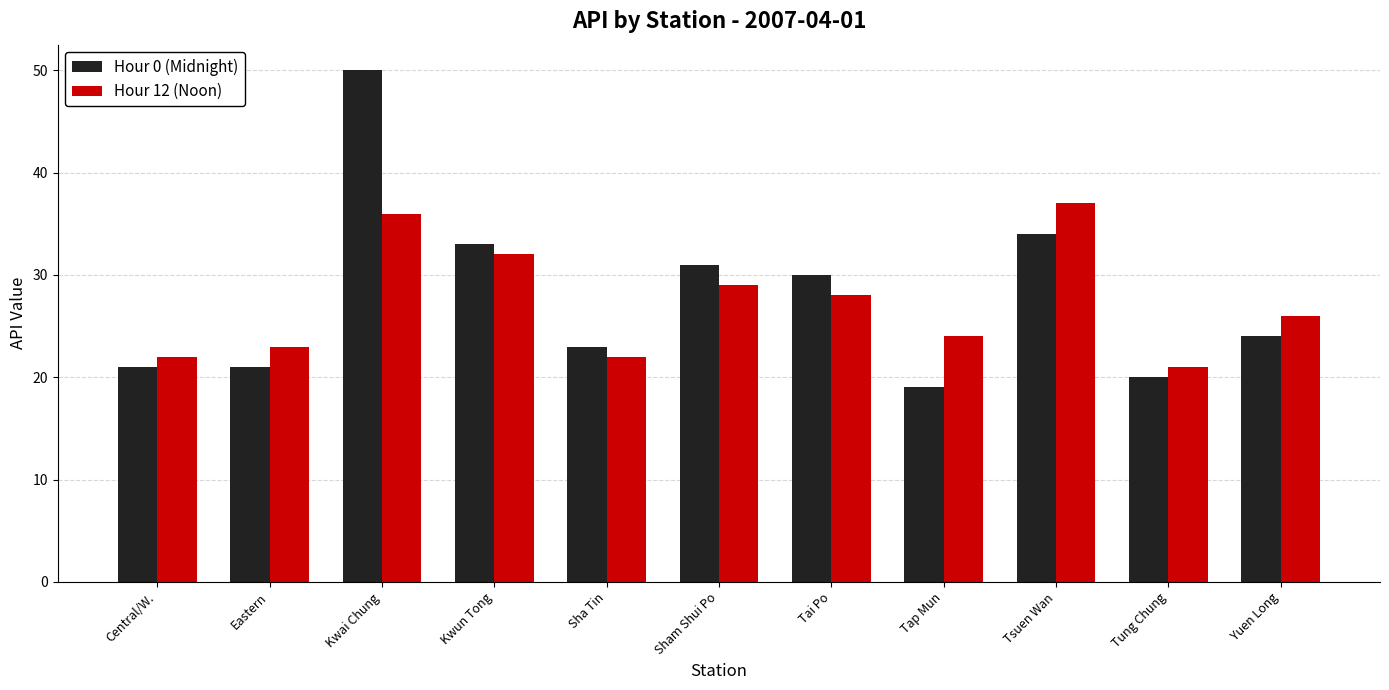

Where is Hour 12 (Noon) nearest to the value 29?

Sham Shui Po